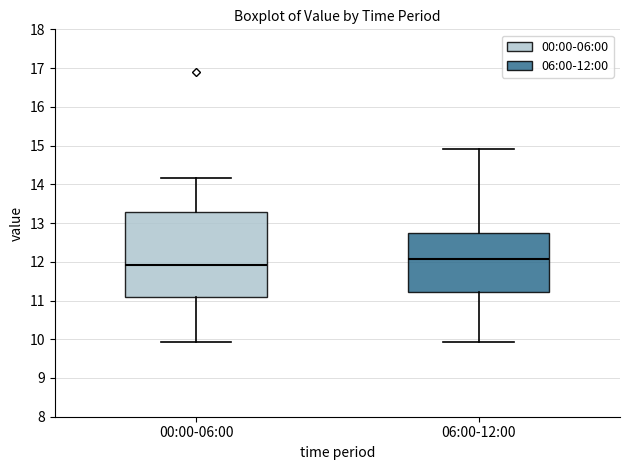

Where is the lower edge of the box for 00:00-06:00 on the y-axis? The values are not printed on the chart, so give them approximately, as read against the axis.

11.1